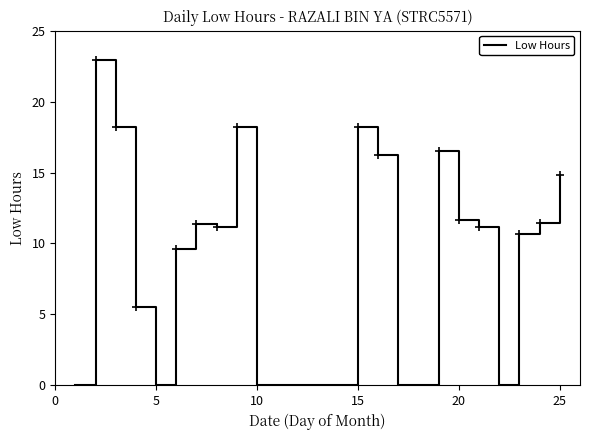

What is the value of the 24th point from the left?

11.4